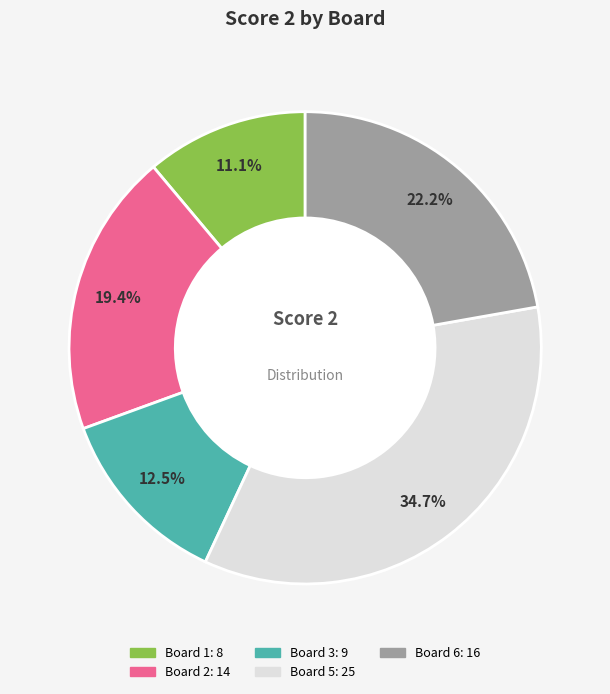

Is there a majority slice in this chart?

No